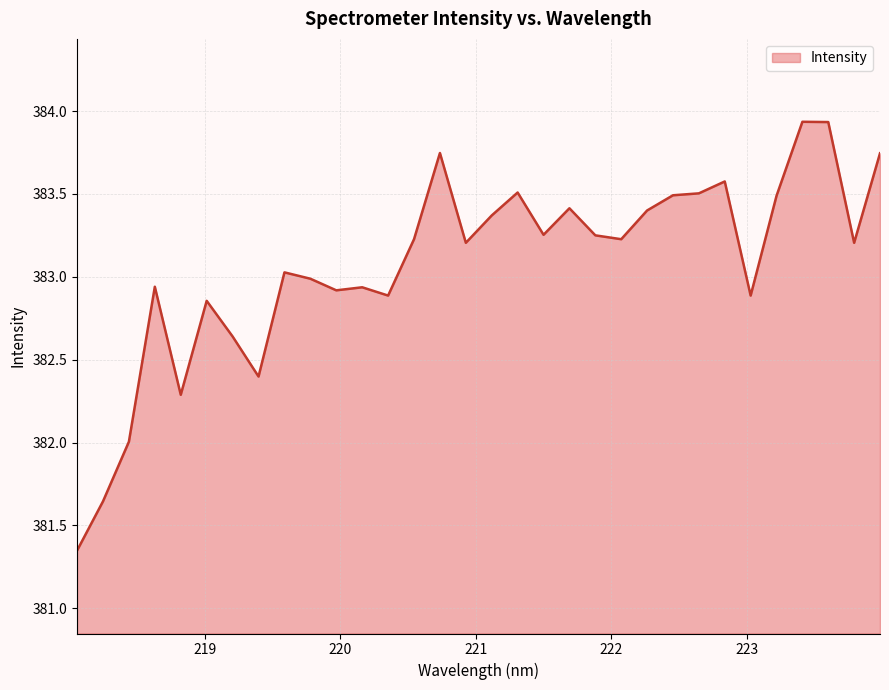

What is the difference between the maximum and minimum values?

2.6